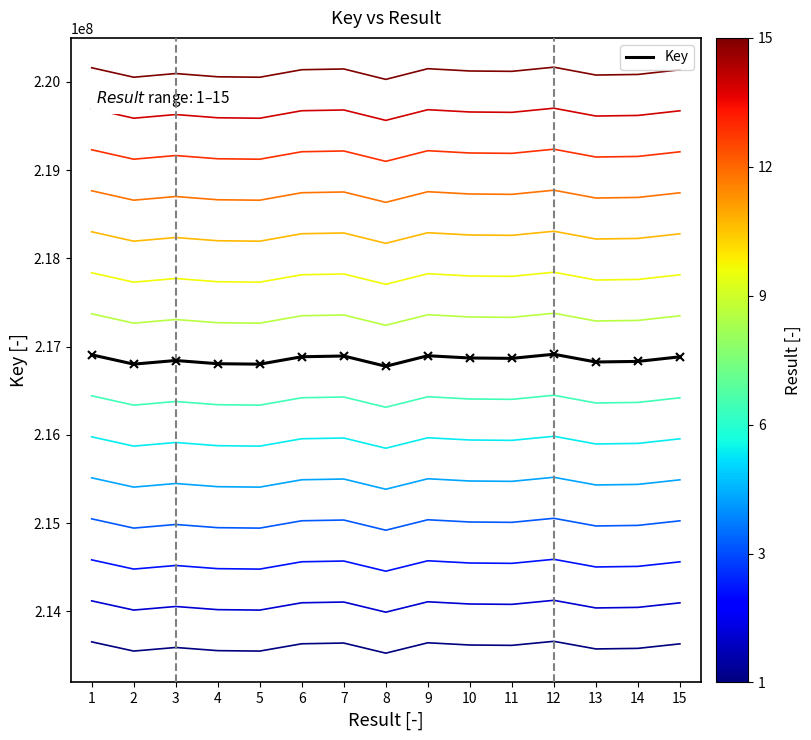

True or false: the data shows 217800879.0 at 10.

True